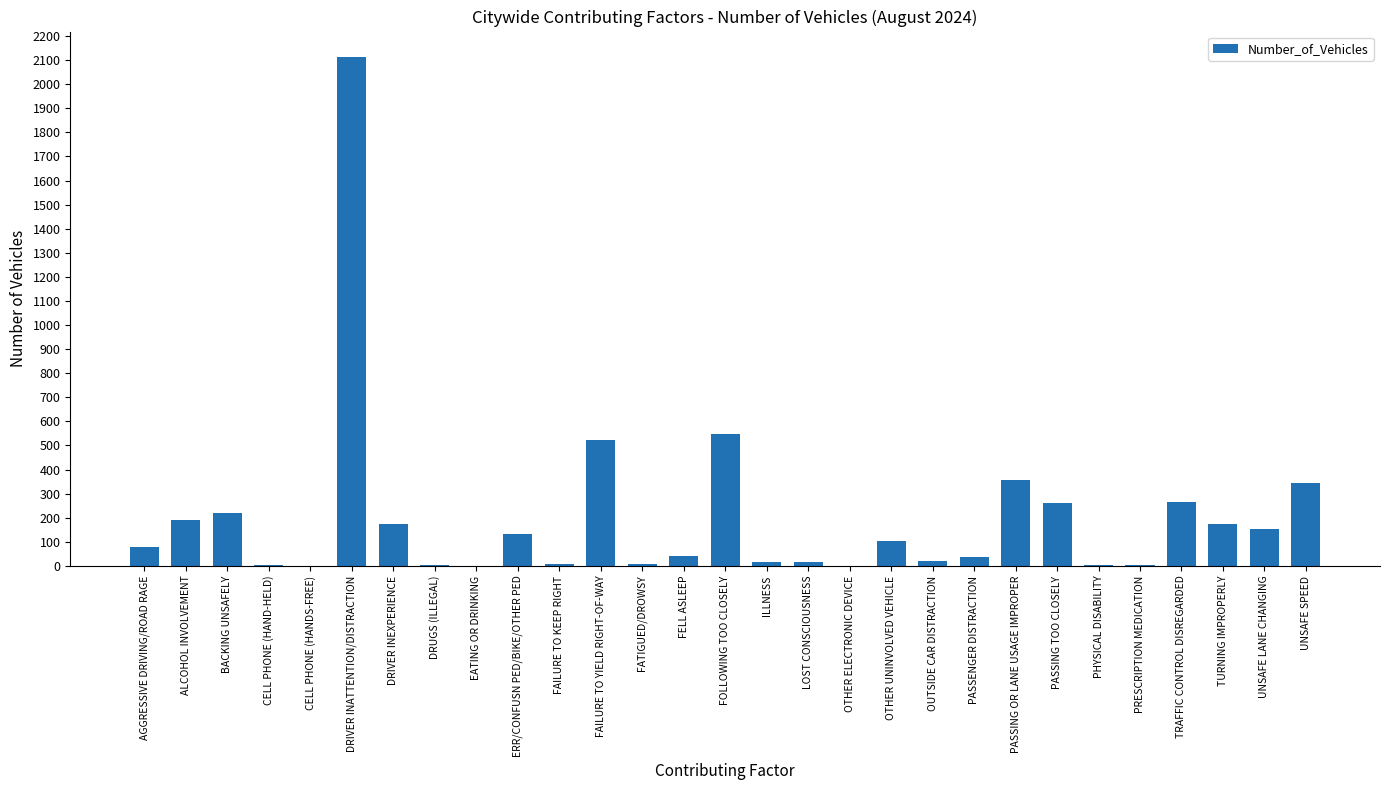

What is the difference between the values at OTHER UNINVOLVED VEHICLE and OUTSIDE CAR DISTRACTION?

82